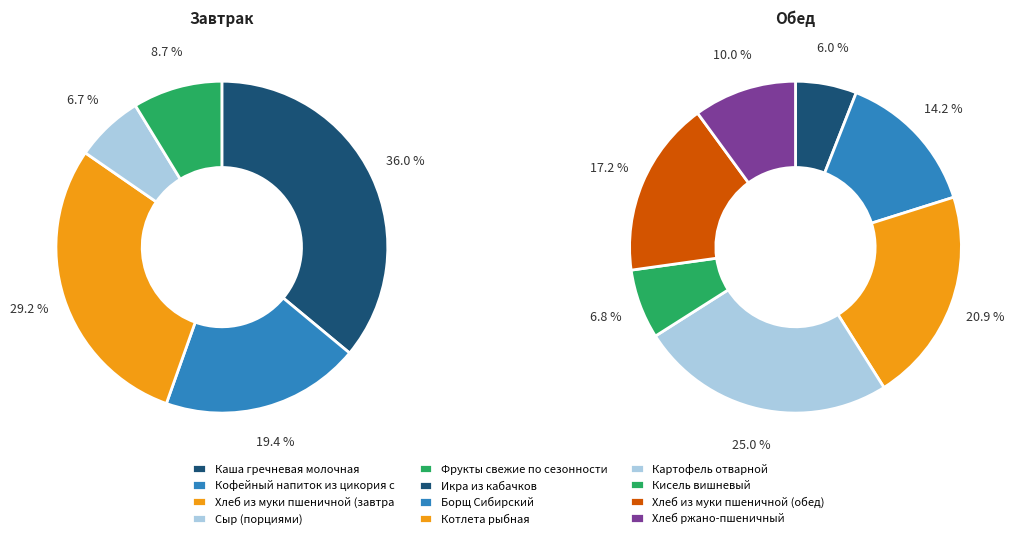

True or false: Котлета рыбная accounts for 6% of the total.

False